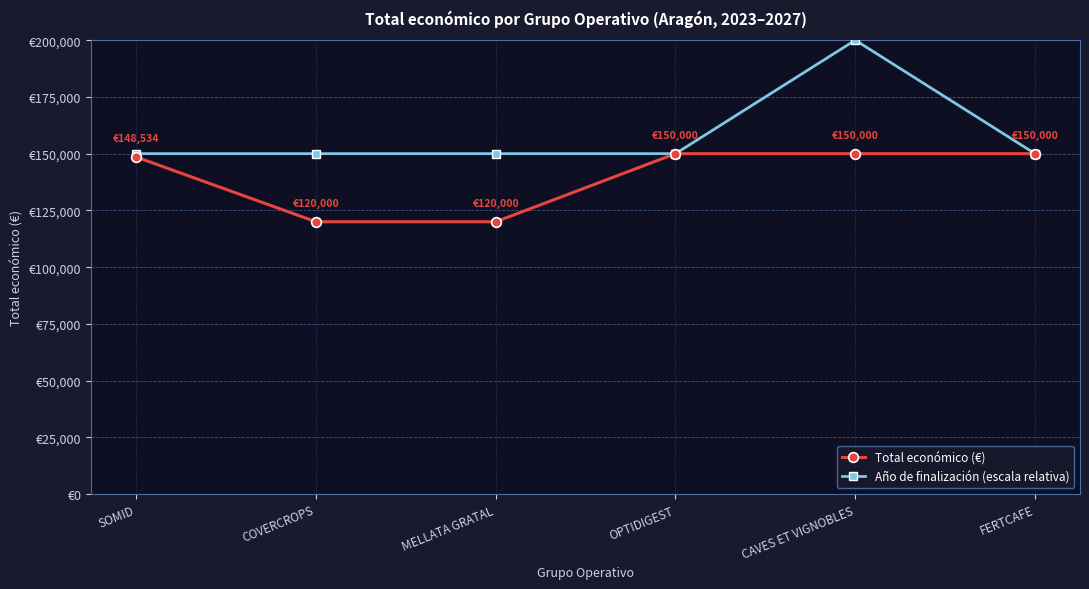

True or false: Año de finalización (escala relativa) has more than 0 points higher than both neighbors.

True